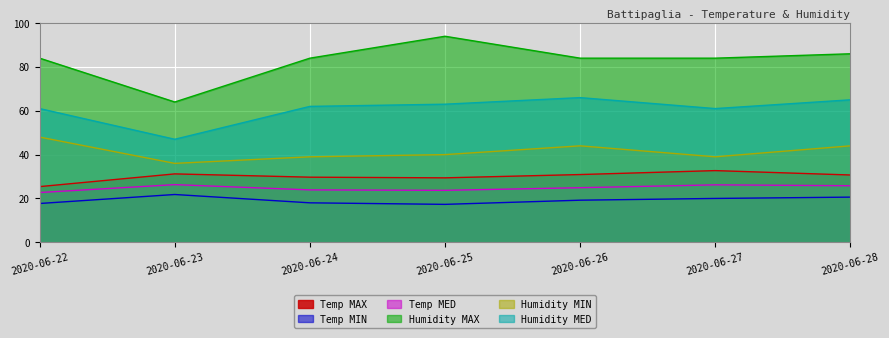

Where is the first local maximum for Humidity MAX?

2020-06-25